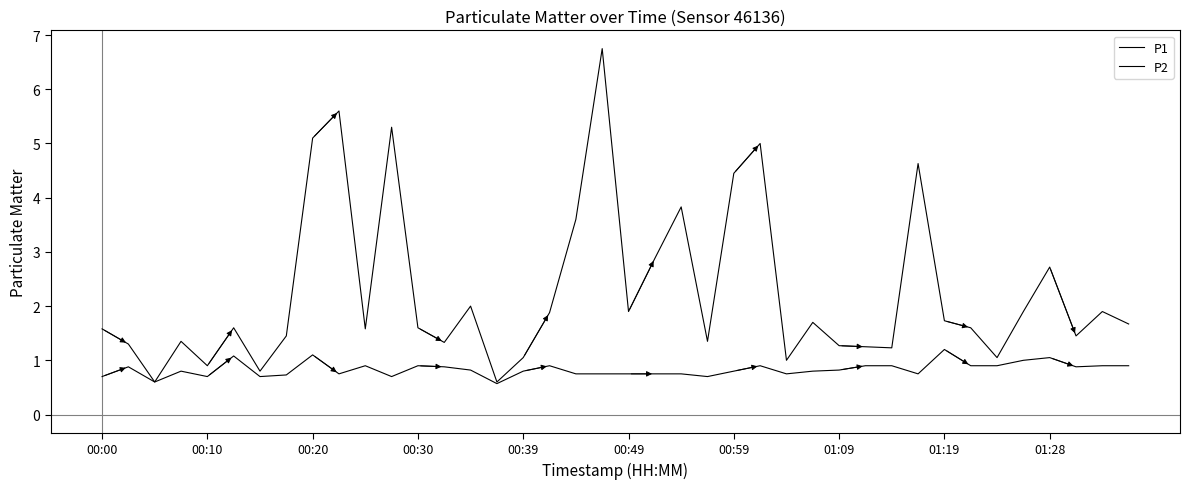

Rank the series by their average value, from highest to lowest.

P1, P2